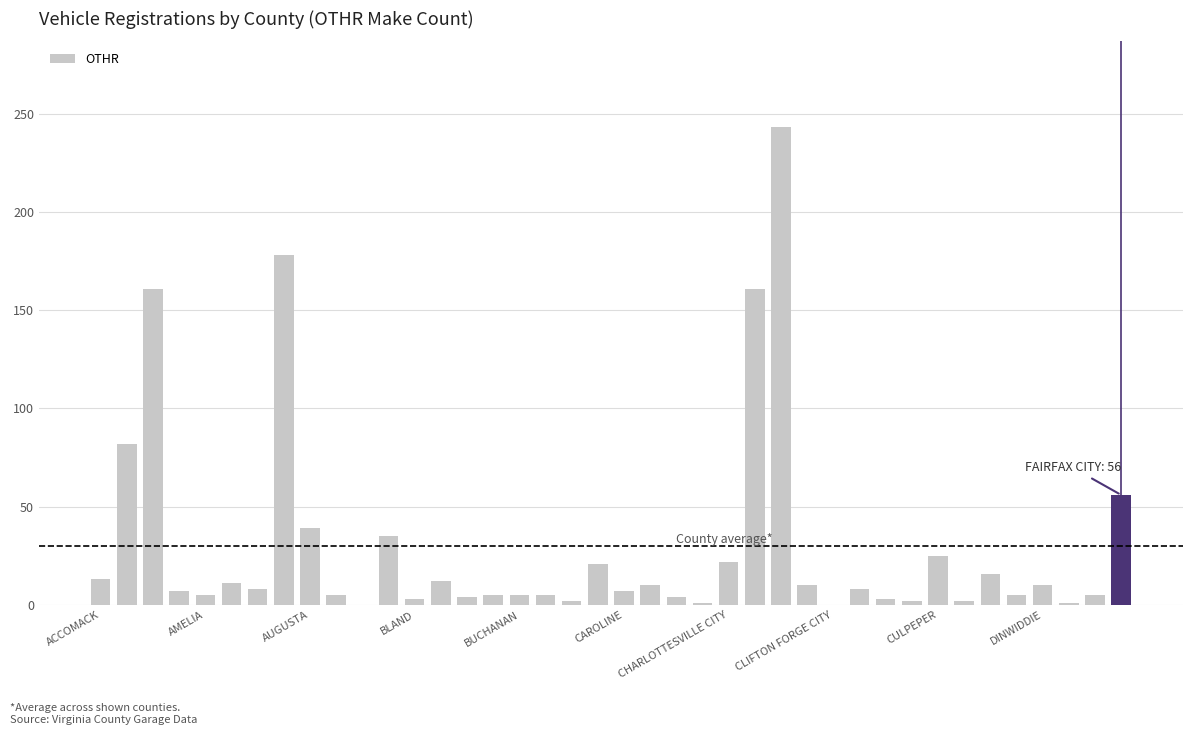

What is the greatest value displayed?

243